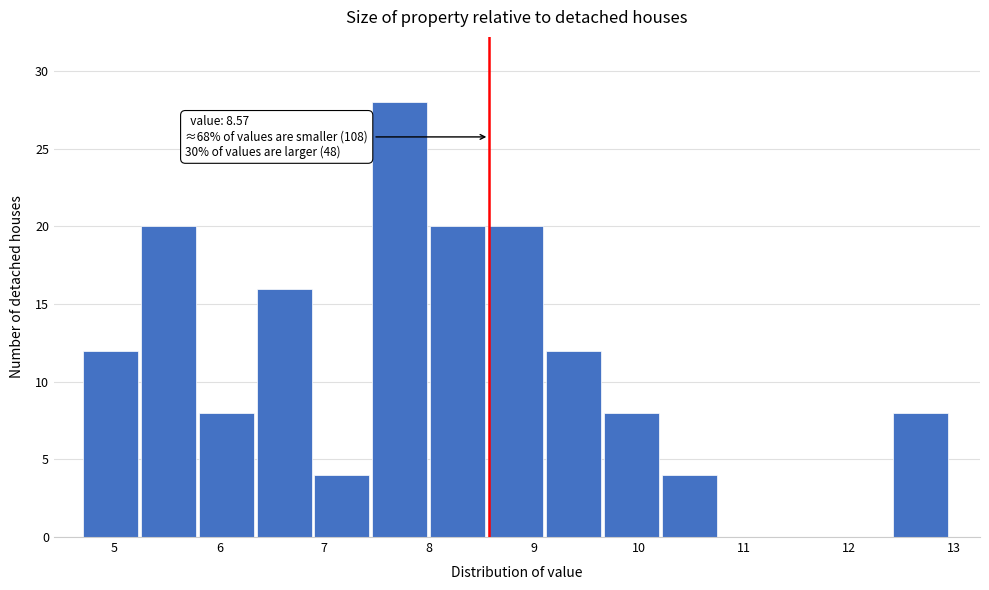

Which range on the x-axis has the tallest bar?

7.5 to 8.0